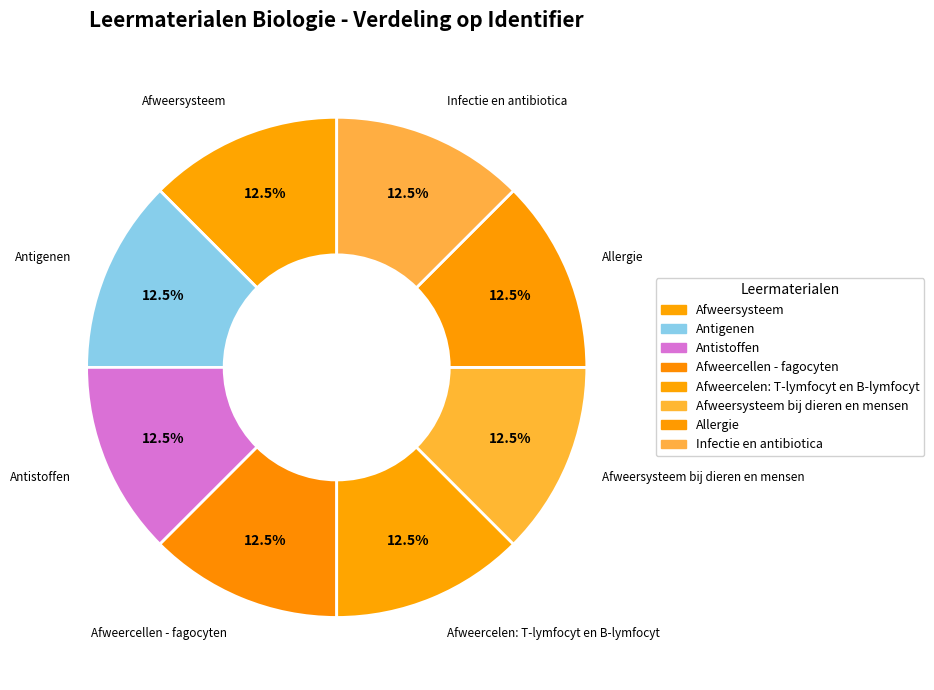

Count the number of slices in the pie.

8